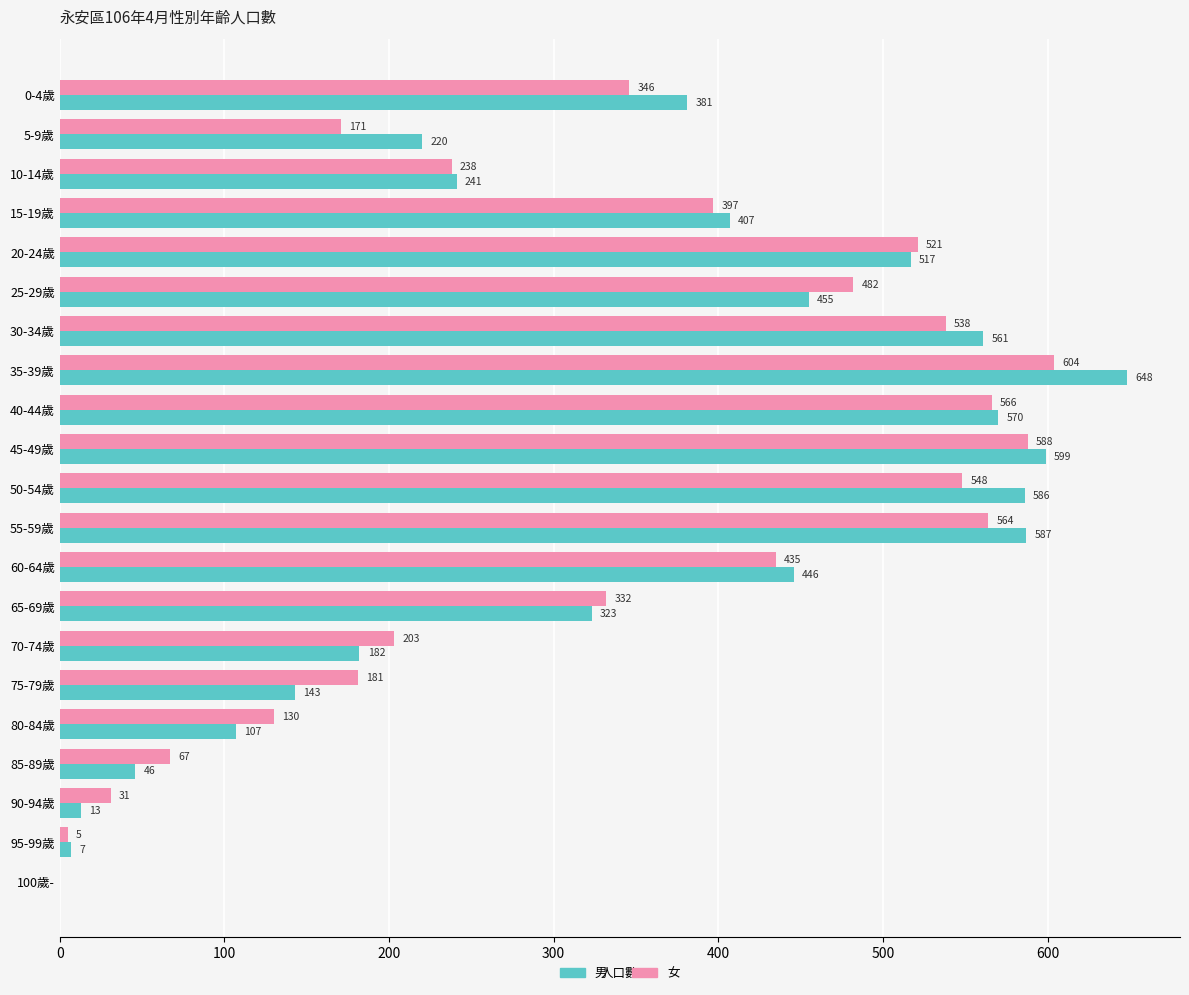

At which category is the sum across all series the highest?

35-39歲